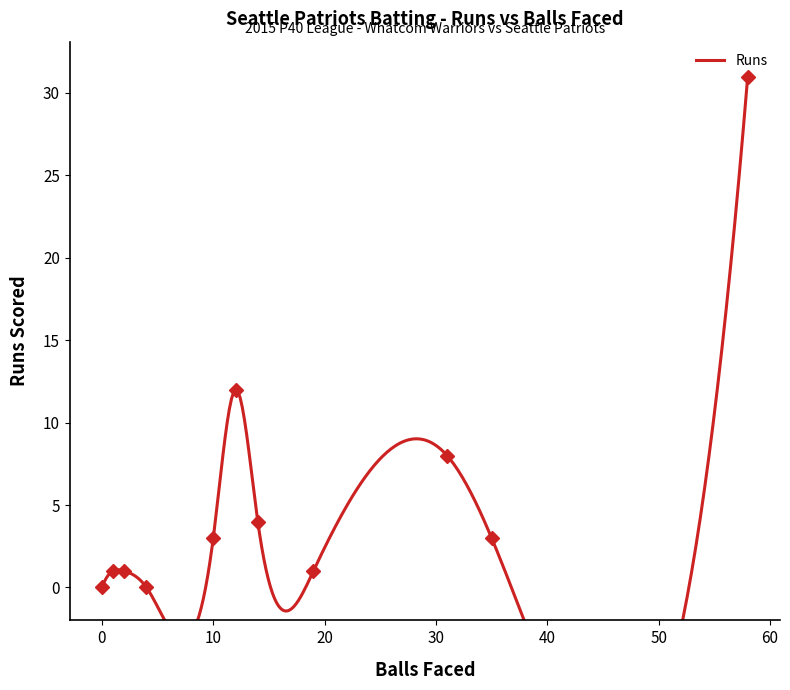

The value at 4 is 13. True or false?

False